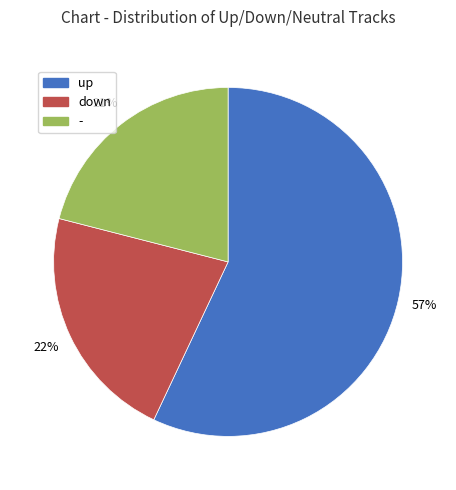

Is the sum of up and - greater than half?

Yes